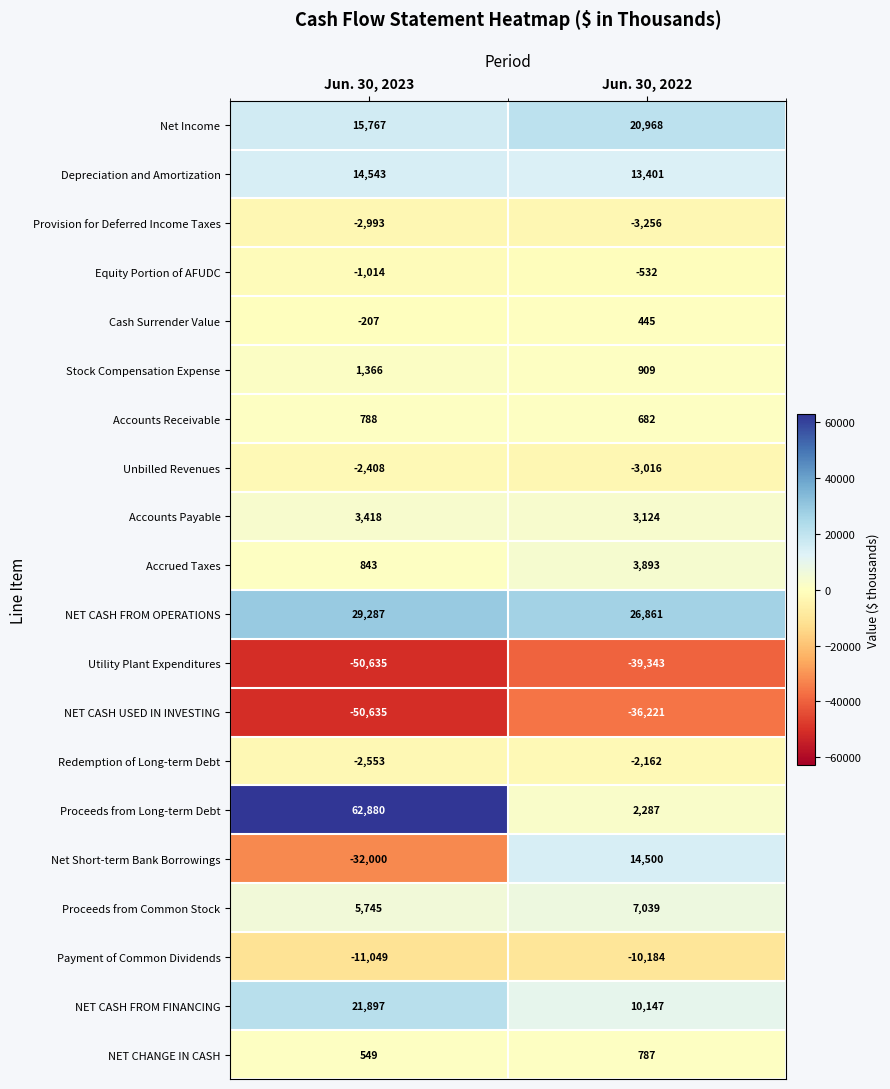

Read the Net Short-term Bank Borrowings value at Jun. 30, 2023, to the nearest 50.

-32000